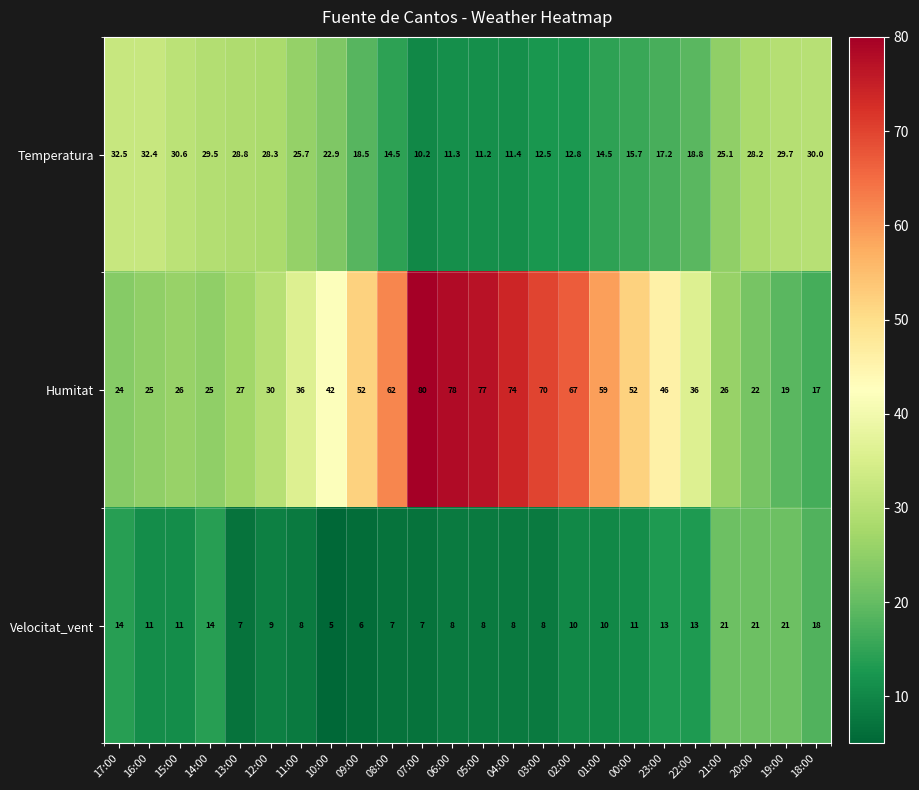

Which label corresponds to the largest value in the chart?

07:00